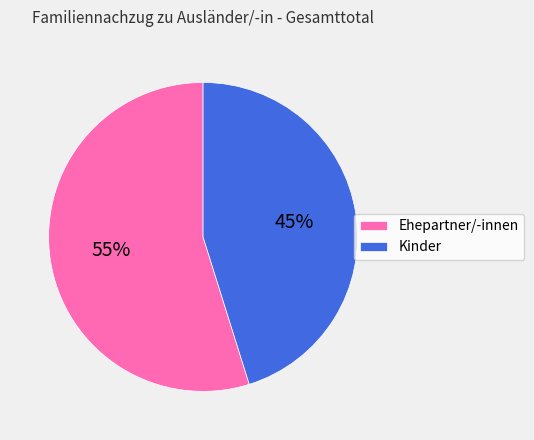

Is there any slice that represents more than half of the pie?

Yes